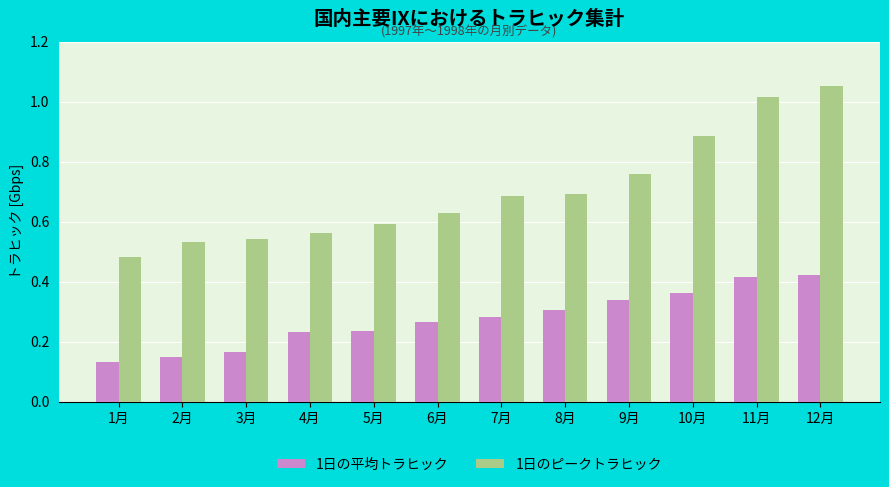

At which label does 1日の平均トラヒック reach its minimum?

1月